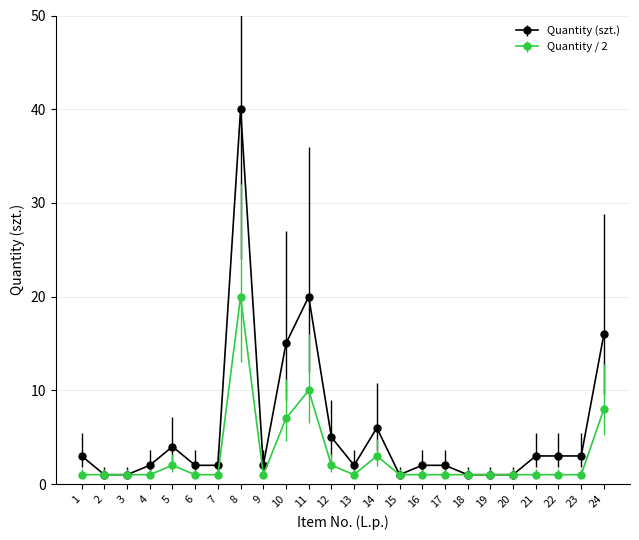

Where is the first local maximum for Quantity (szt.)?

5